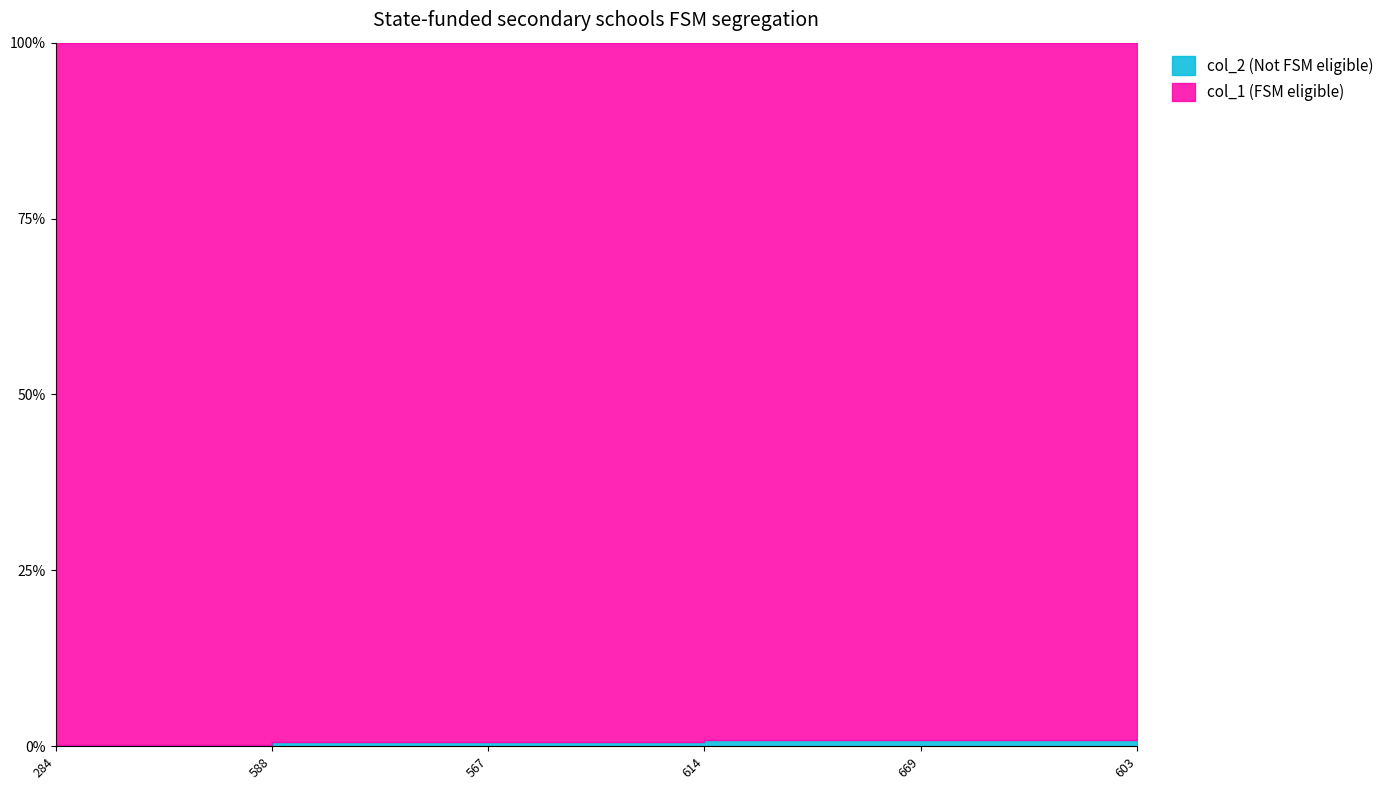

Where is the first local minimum for col_1?

669